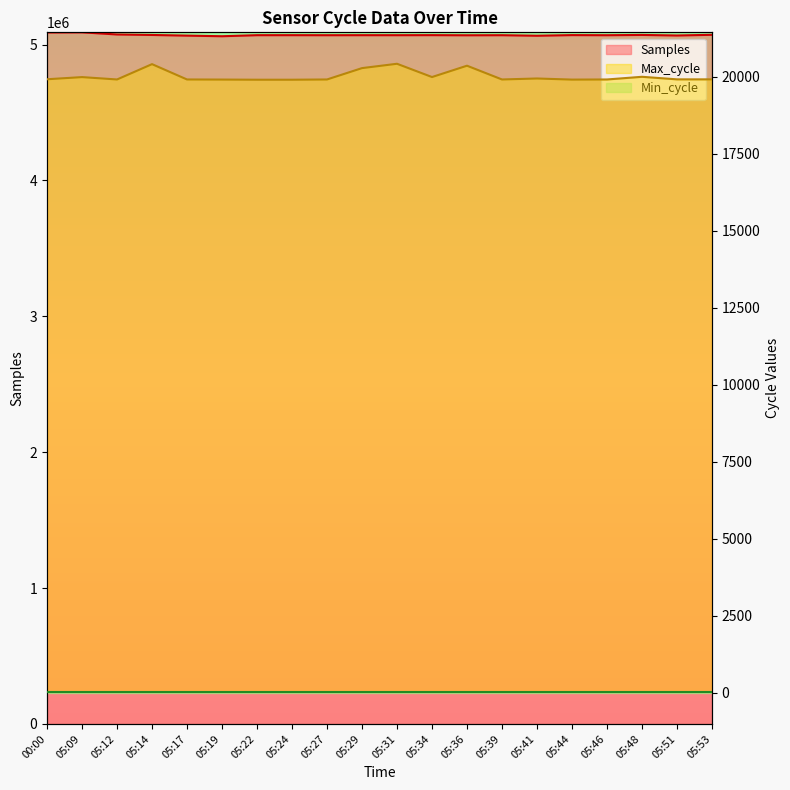

What is the value of the Samples point at the 4th from the left?

5070515